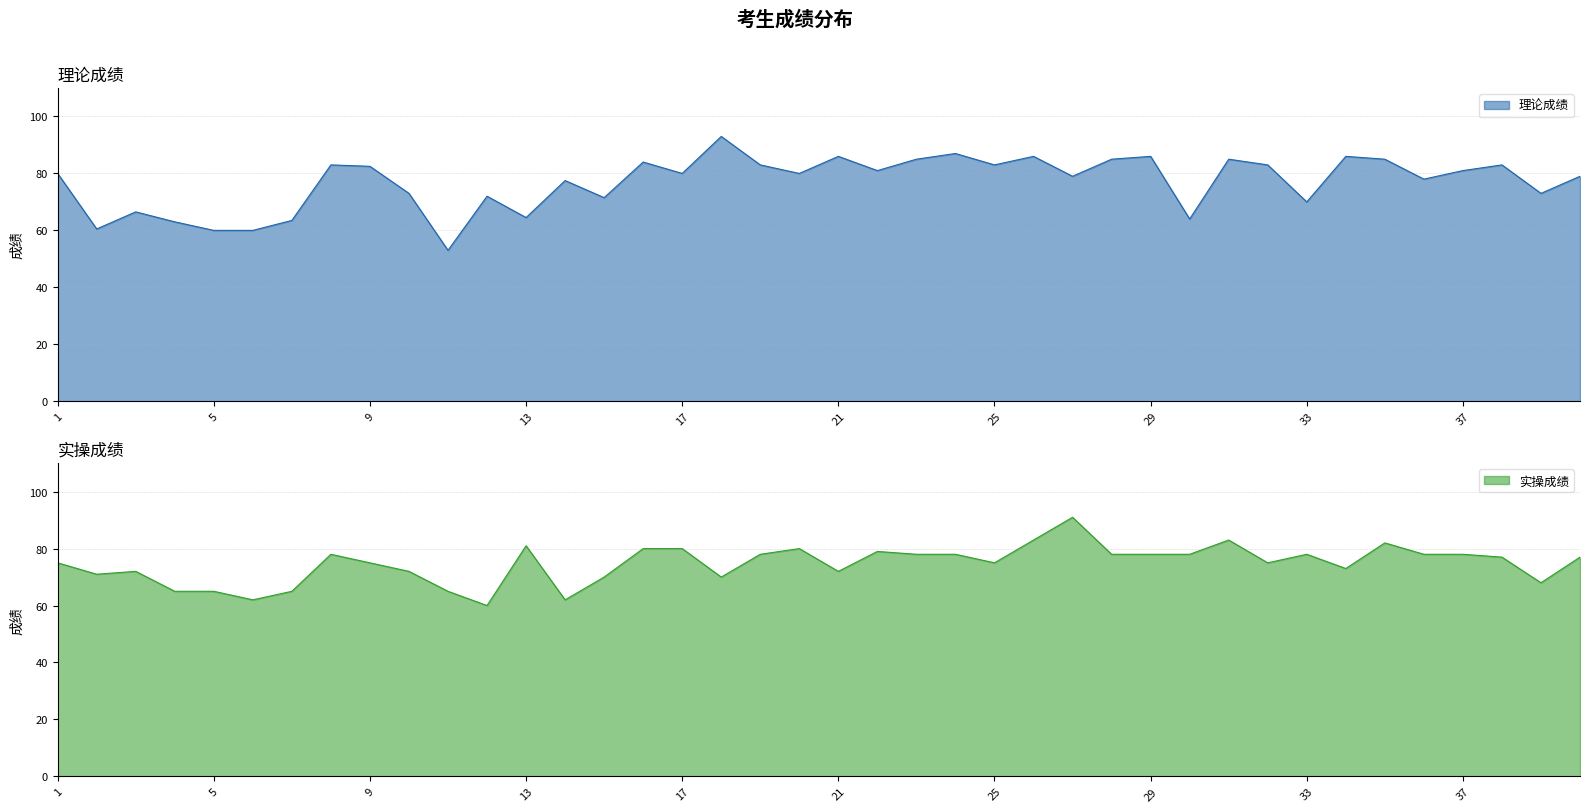

How many data points in 理论成绩 are less than 80?

18